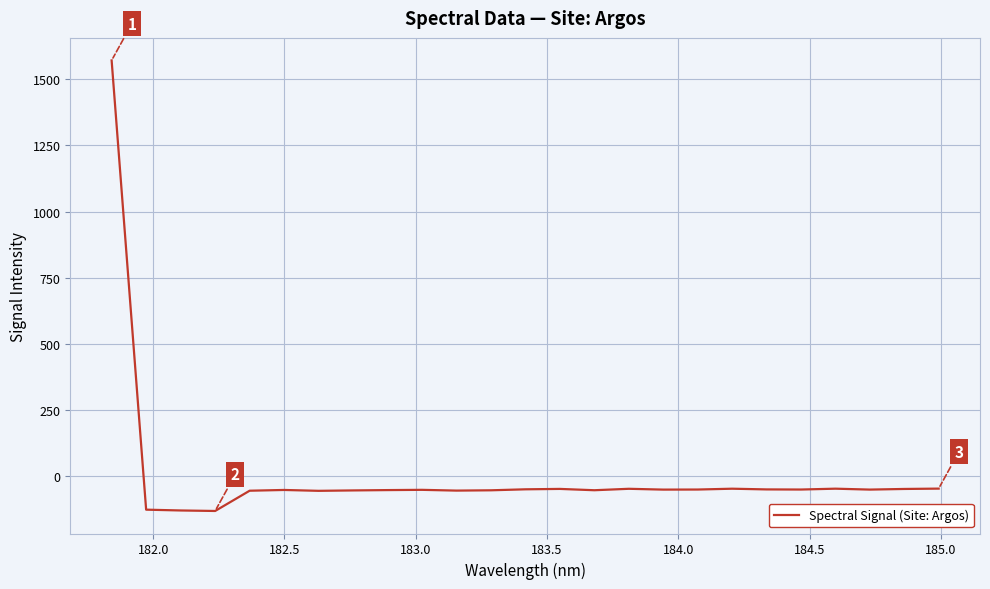

What is the minimum value shown in the chart?

-131.0